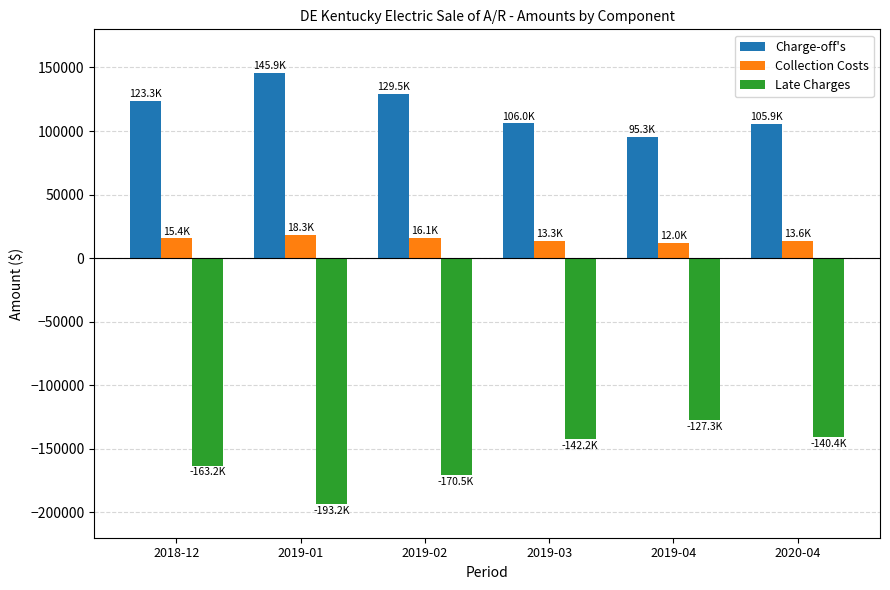

What is the difference between the second highest and second lowest values in the Late Charges series?

30018.6